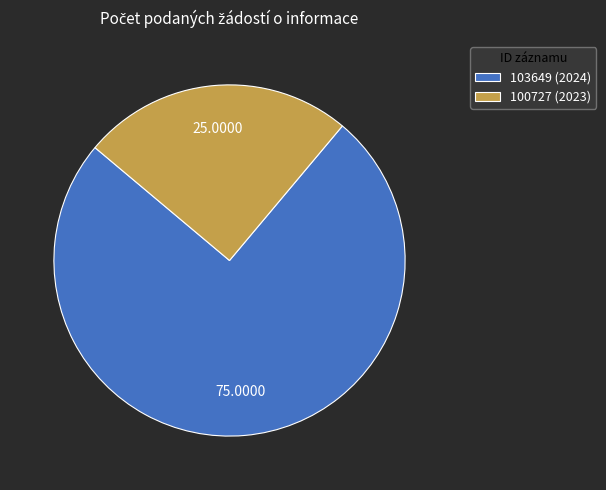

What is the smallest slice in the pie chart?

100727 (2023)